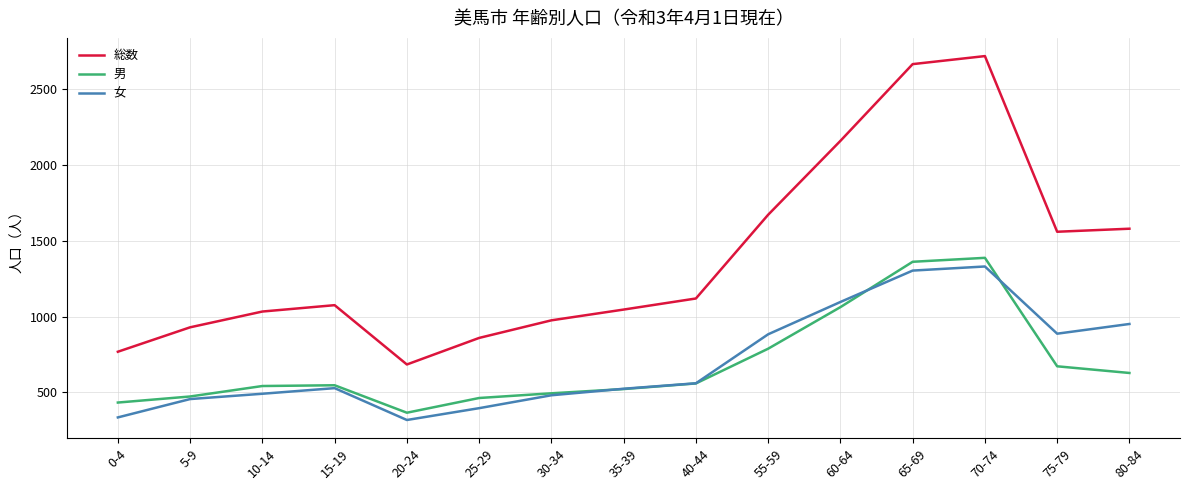

True or false: 総数 has more than 0 interior local peaks.

True